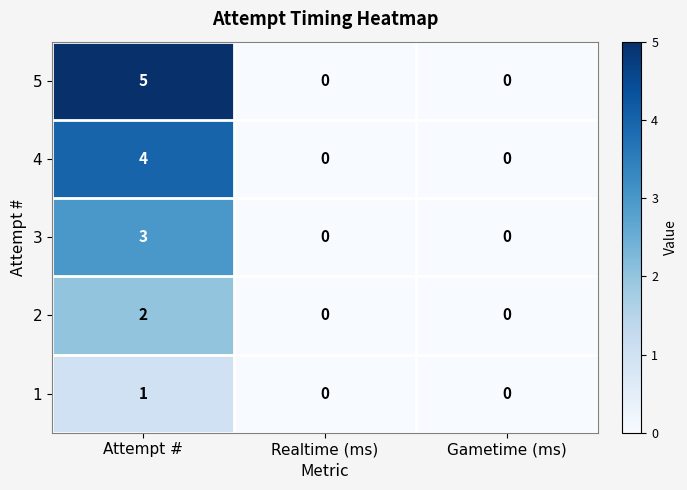

True or false: 2 has a value of -1 at Gametime (ms).

False